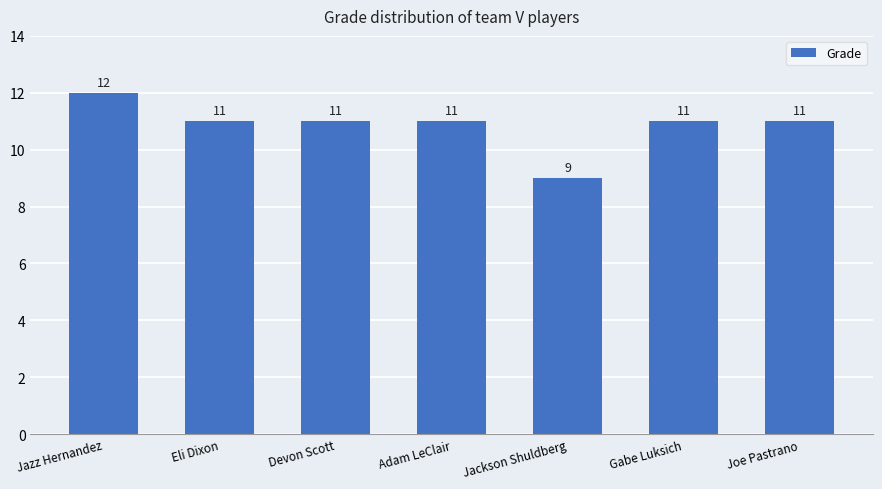

What is the maximum value shown in the chart?

12